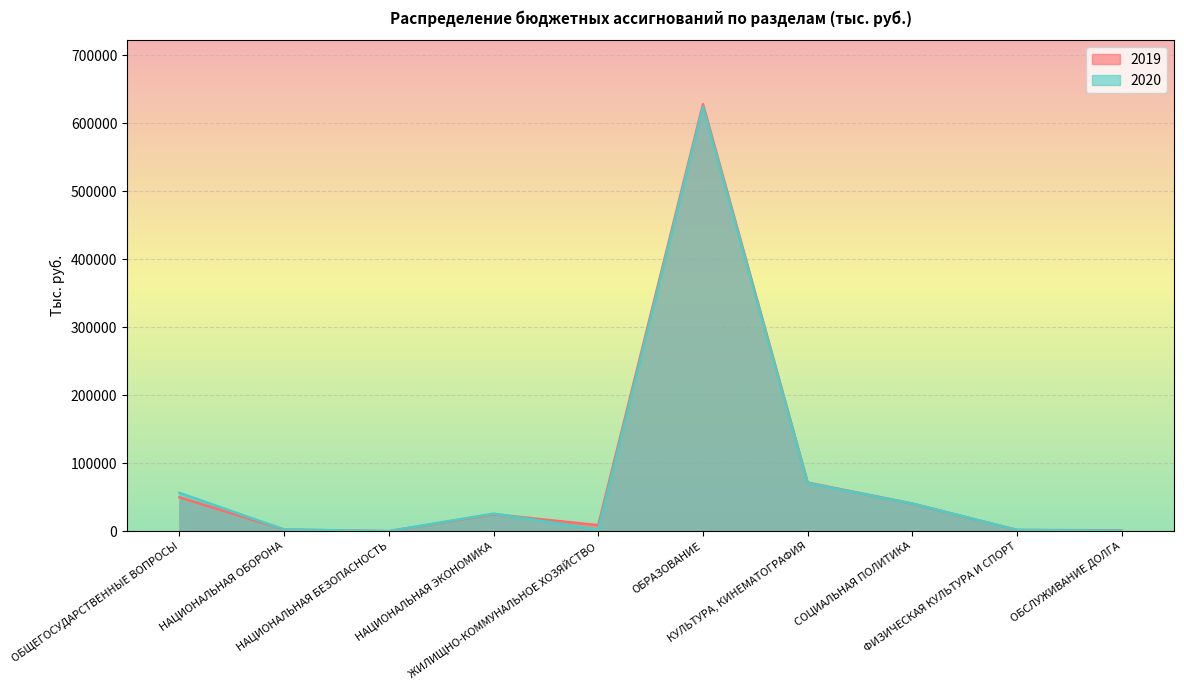

Rank the series by their maximum value, from highest to lowest.

2019, 2020